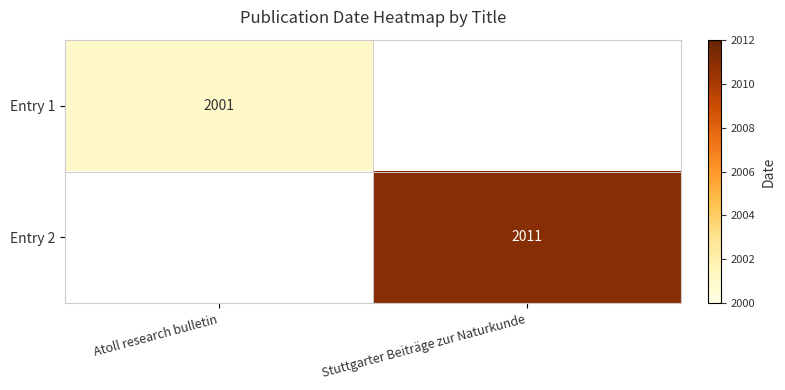

What is the total value across all series at Atoll research bulletin?

2001